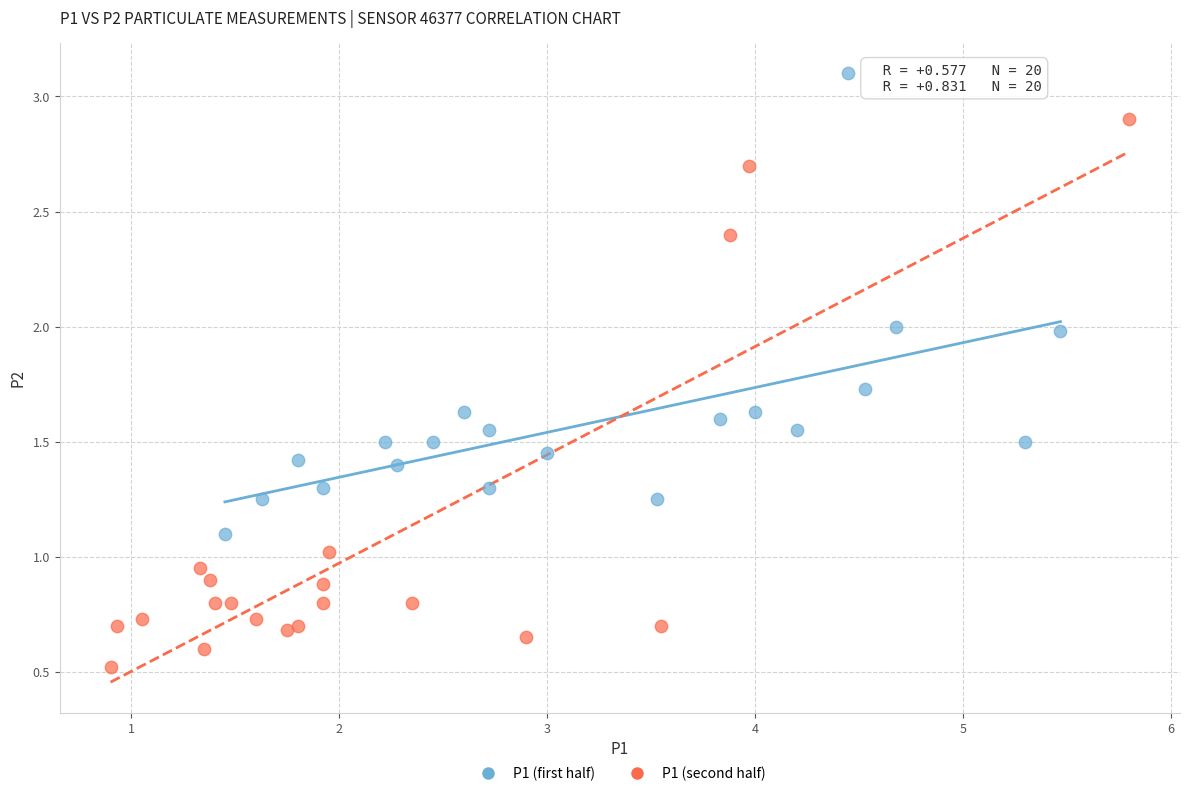

Which series has the widest spread of Y values?

P1 (second half)